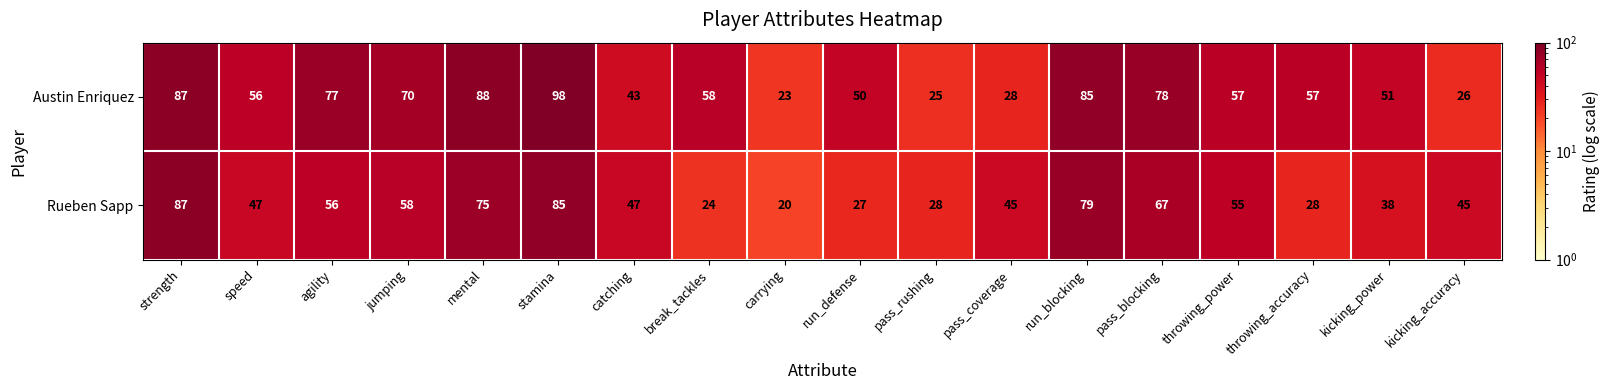

At which category is the sum across all series the highest?

stamina